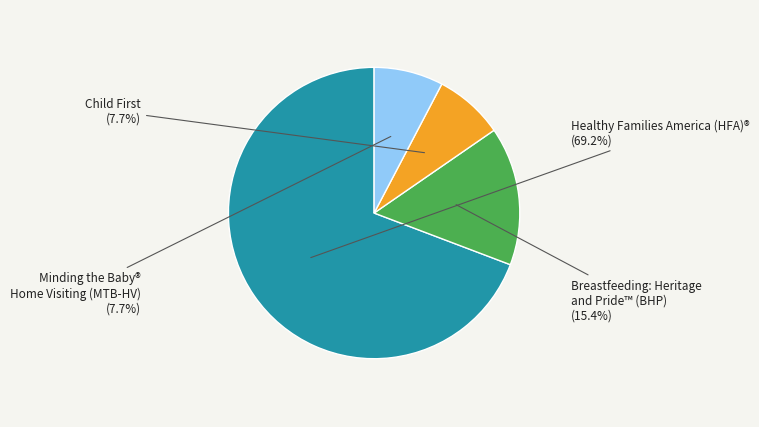

Which slice is the largest?

Healthy Families America (HFA)®